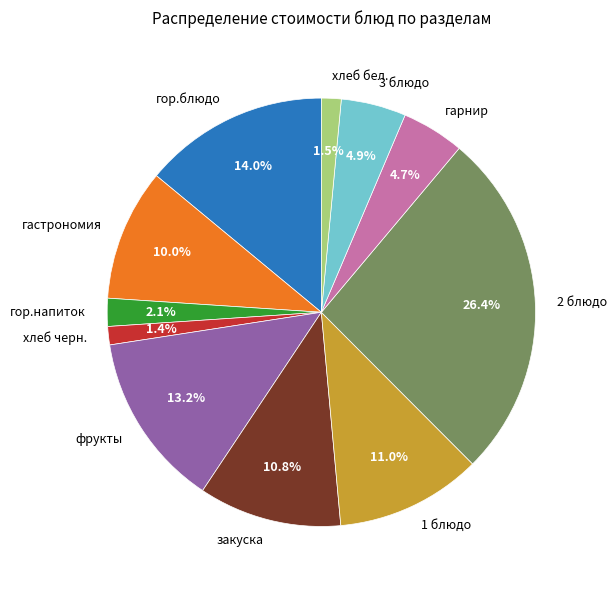

Which category has the biggest portion of the pie?

2 блюдо